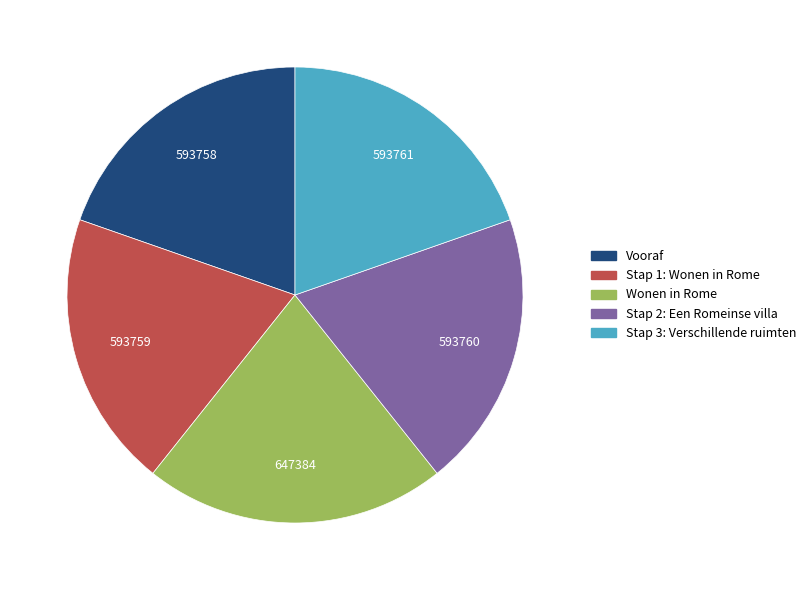

Which slice is the largest?

Wonen in Rome